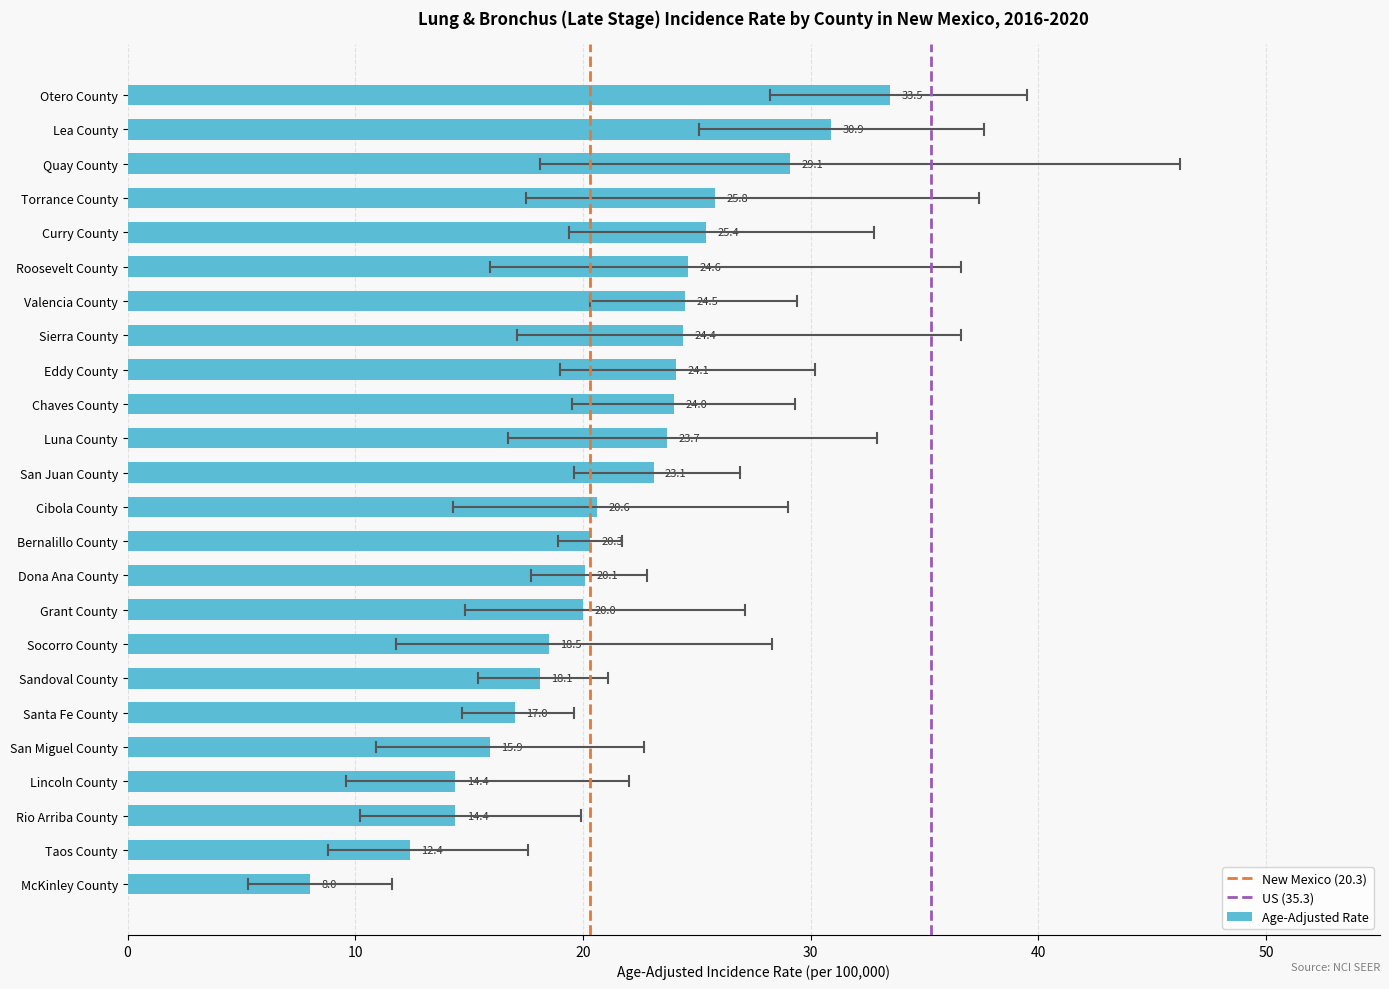

At which label is the value closest to 20?

Grant County